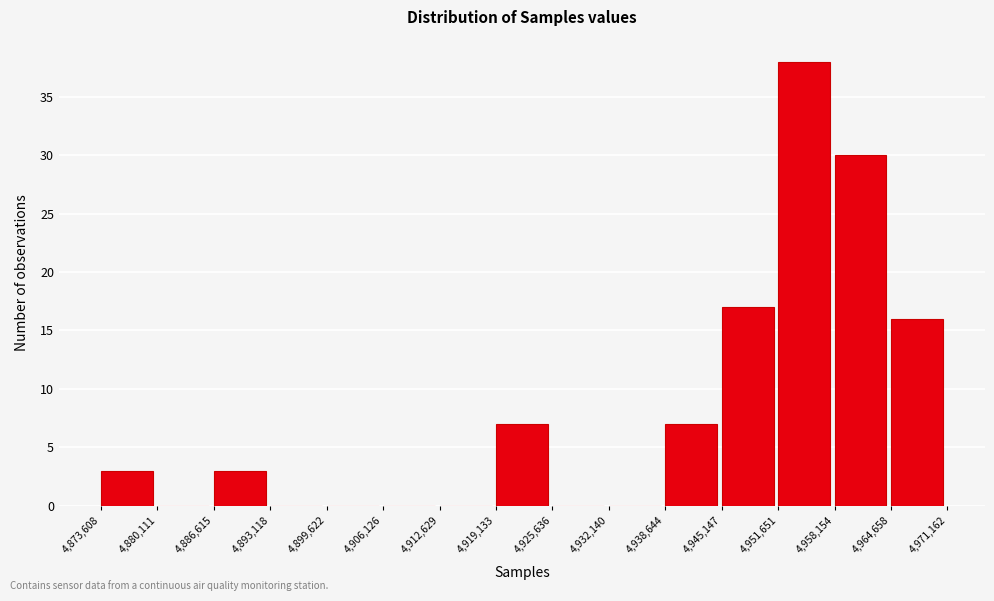

Reading left to right, list every bar in this chart as the range it spans on the x-axis followed by its height. The values are not printed on the chart, so give them approximately, as read against the axis.

4,873,608 to 4,880,111: 3
4,880,111 to 4,886,615: 0
4,886,615 to 4,893,118: 3
4,893,118 to 4,899,622: 0
4,899,622 to 4,906,126: 0
4,906,126 to 4,912,629: 0
4,912,629 to 4,919,133: 0
4,919,133 to 4,925,636: 7
4,925,636 to 4,932,140: 0
4,932,140 to 4,938,644: 0
4,938,644 to 4,945,147: 7
4,945,147 to 4,951,651: 17
4,951,651 to 4,958,154: 38
4,958,154 to 4,964,658: 30
4,964,658 to 4,971,162: 16